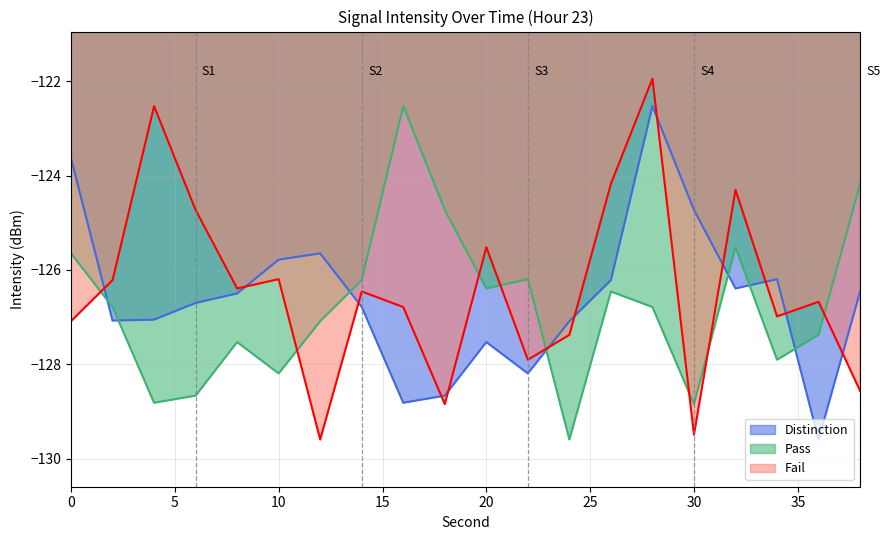

True or false: Pass has more than 0 points higher than both neighbors.

True